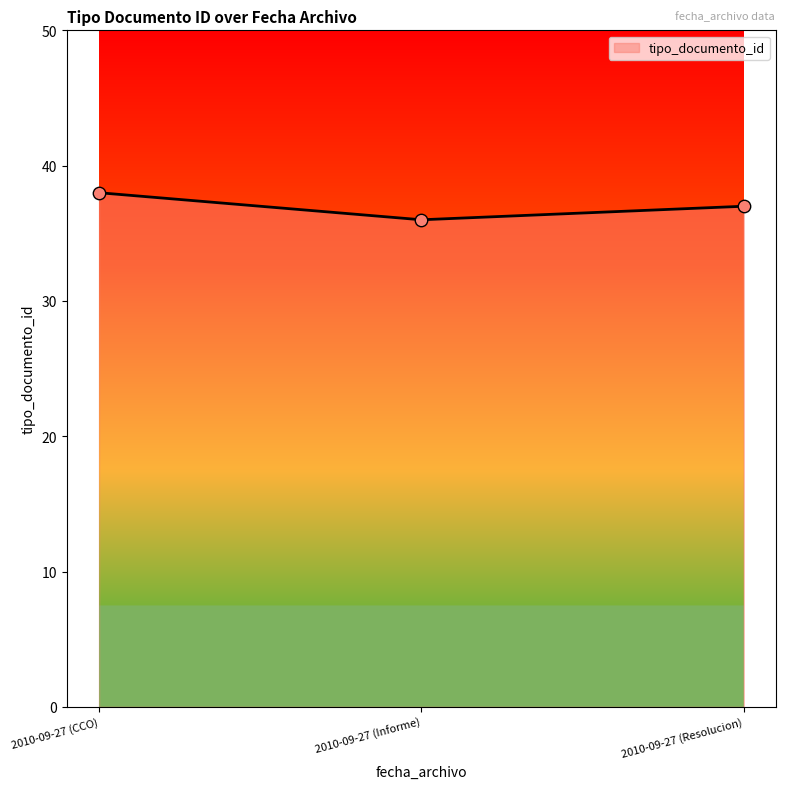

What is the change in value from 2010-09-27 (Informe) to 2010-09-27 (Resolucion)?

+1